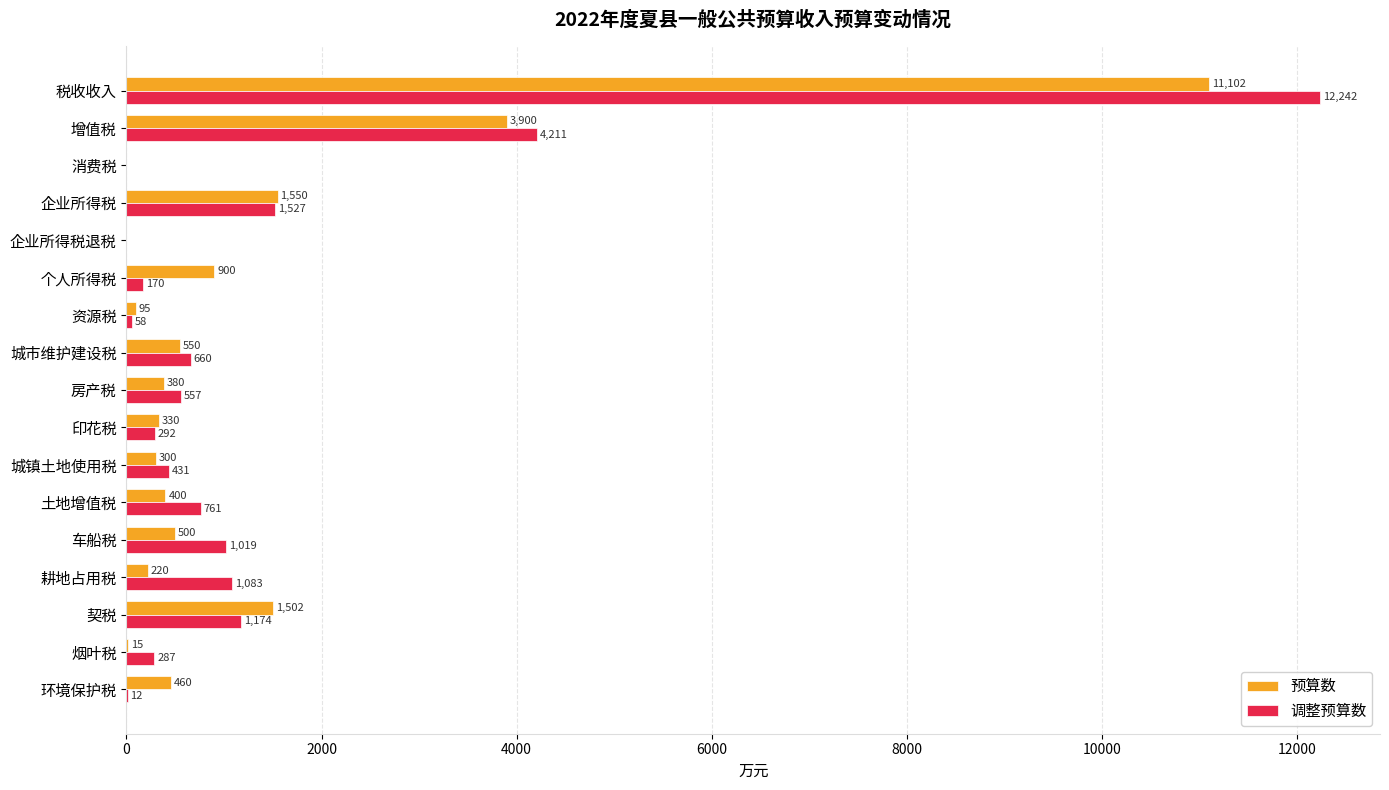

Where is 调整预算数 nearest to the value 6121?

增值税